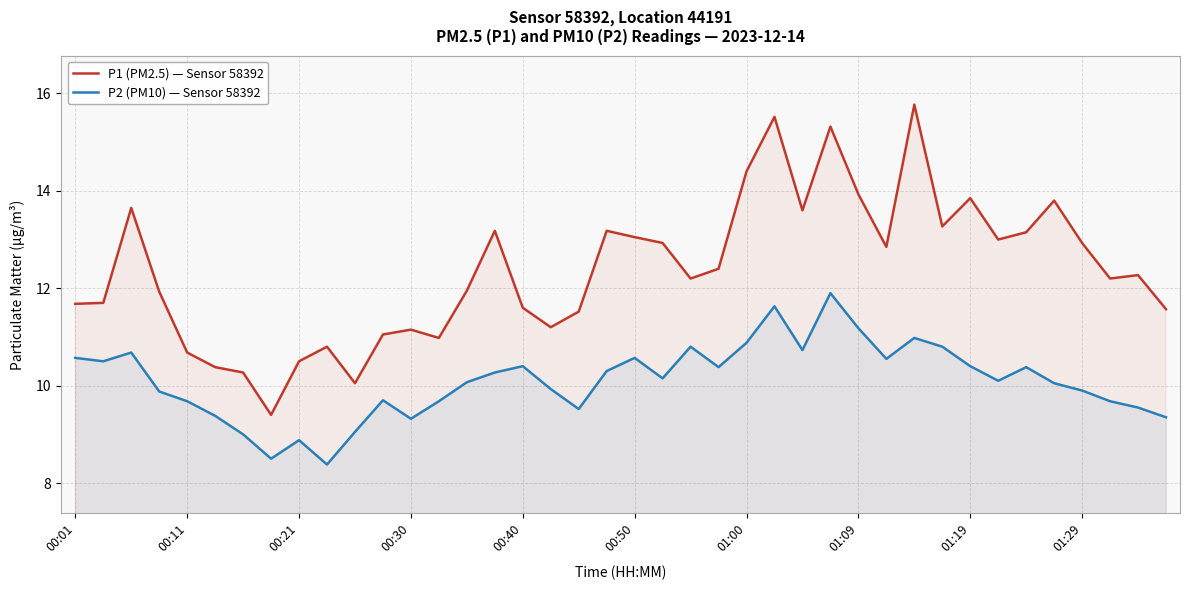

Does the chart display data point markers on the line(s)?

No